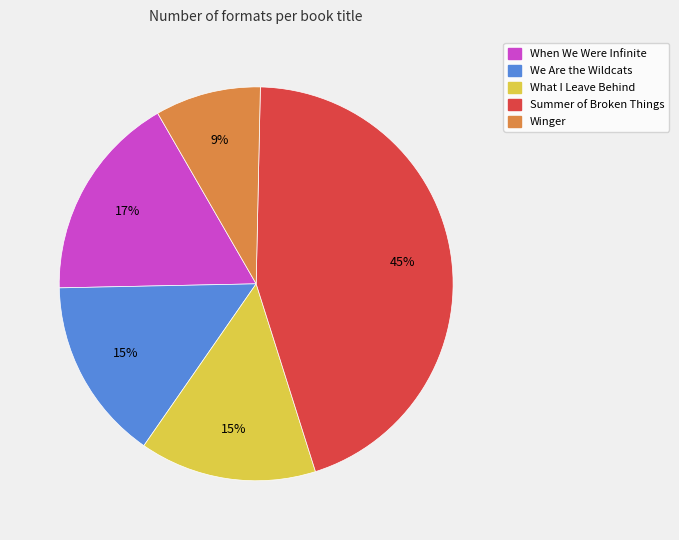

True or false: Winger accounts for 3% of the total.

False